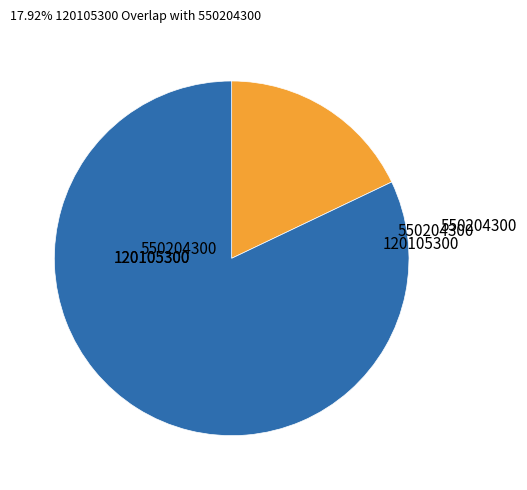

Does any single category account for the majority?

Yes